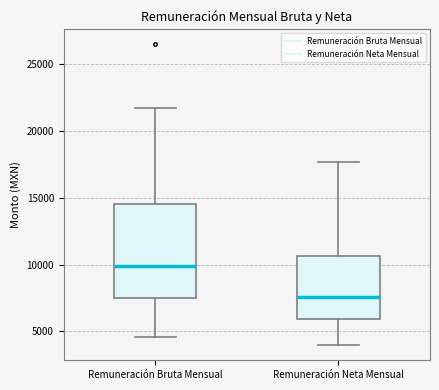

Which box is the tallest, from its lower edge to its upper edge?

Remuneración Bruta Mensual